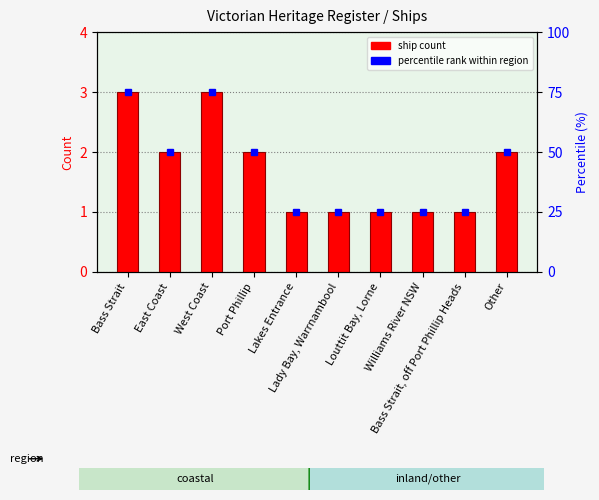

At which label does the data first exceed 2?

Bass Strait